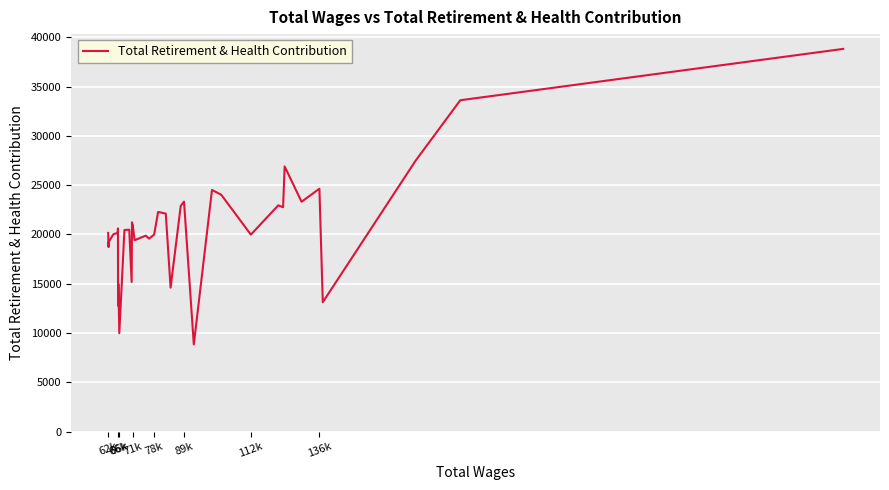

What is the maximum value shown in the chart?

38817